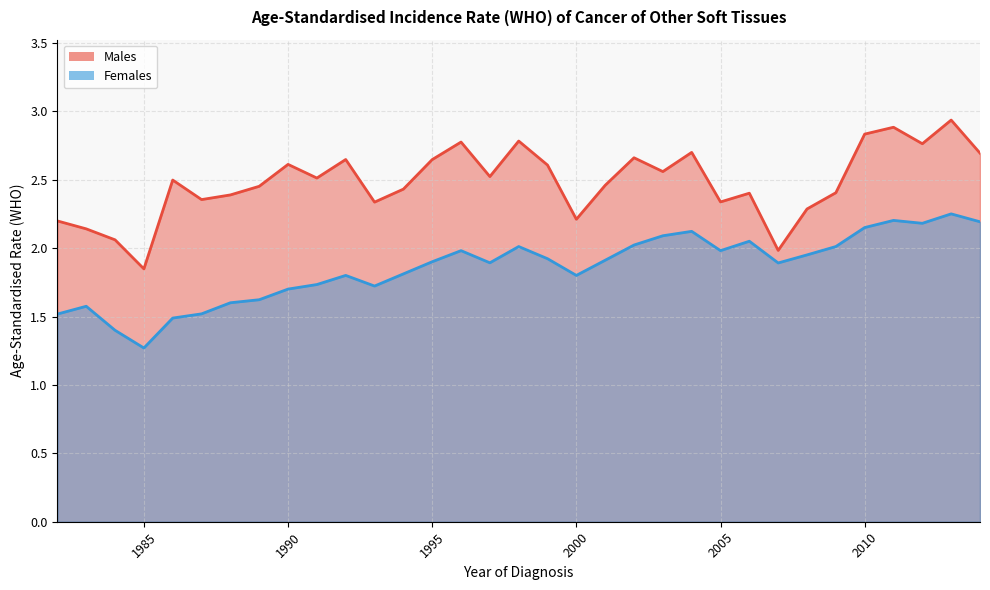

How many values in the Males series exceed 2?

31